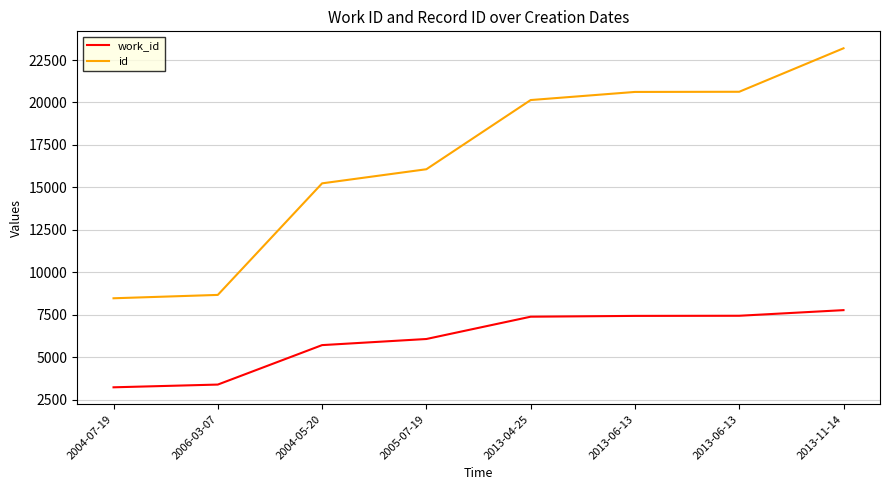

What is the difference between the maximum and minimum values in the id series?

14724